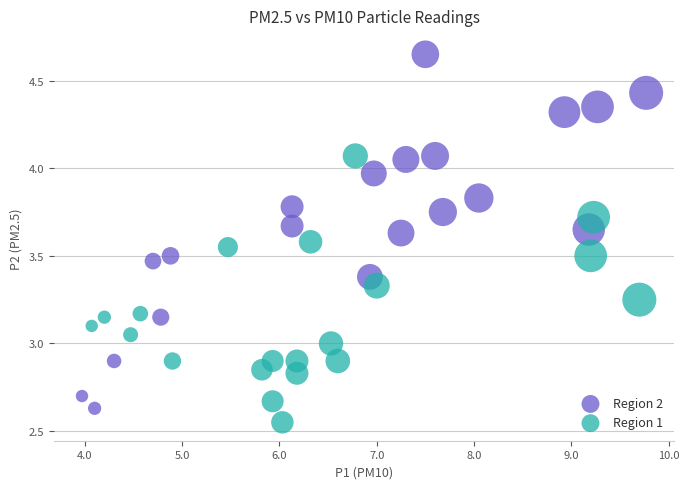

Which series has the largest Y range (max minus min)?

Region 2